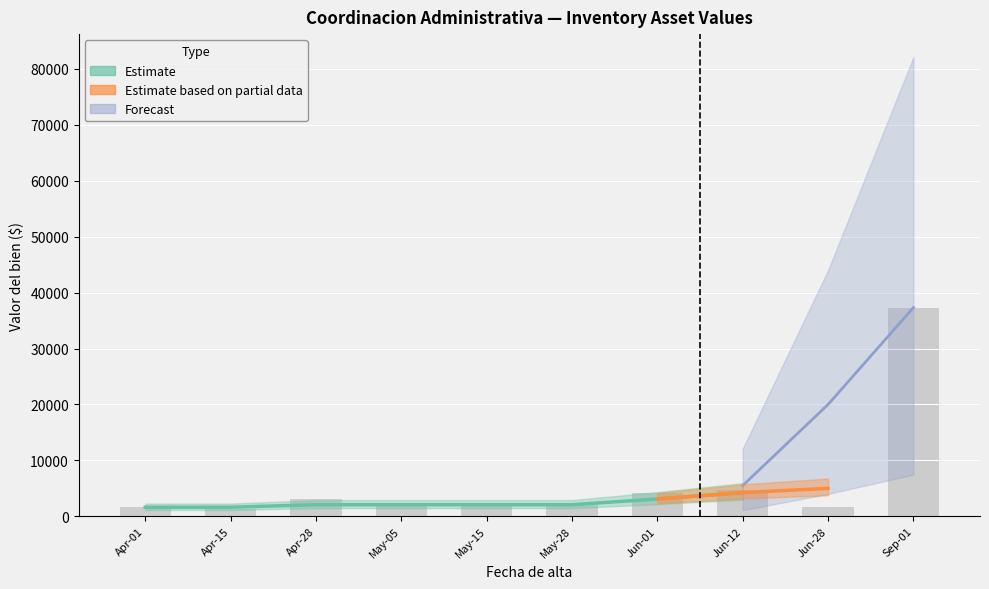

The value of Coordinacion Administrativa at 15 is 1598.1. True or false?

True